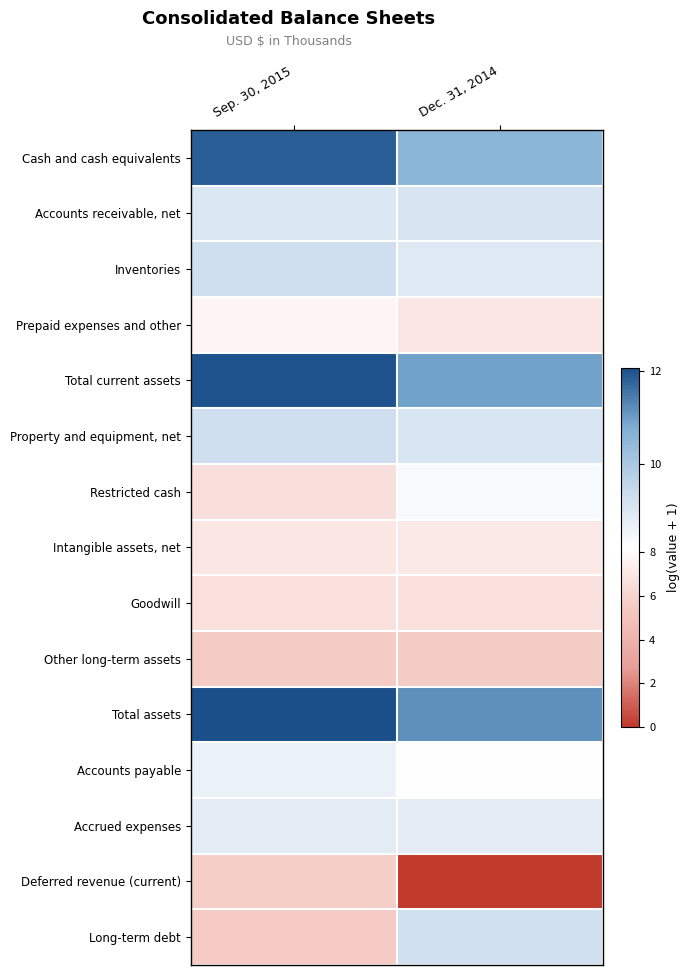

Which has a higher value, Dec. 31, 2014 or Sep. 30, 2015?

Sep. 30, 2015